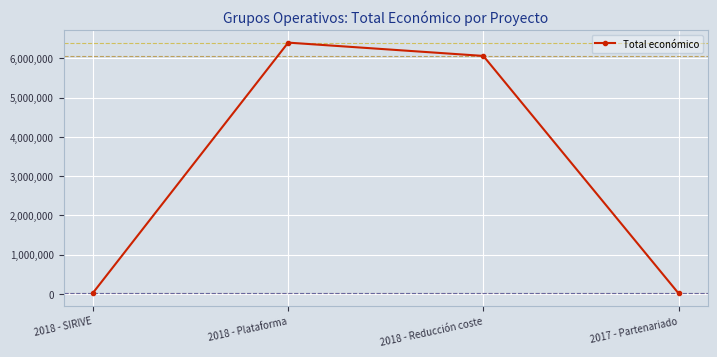

What is the ratio of the value at 2018 - Reducción coste to the value at 2018 - Plataforma?

0.9